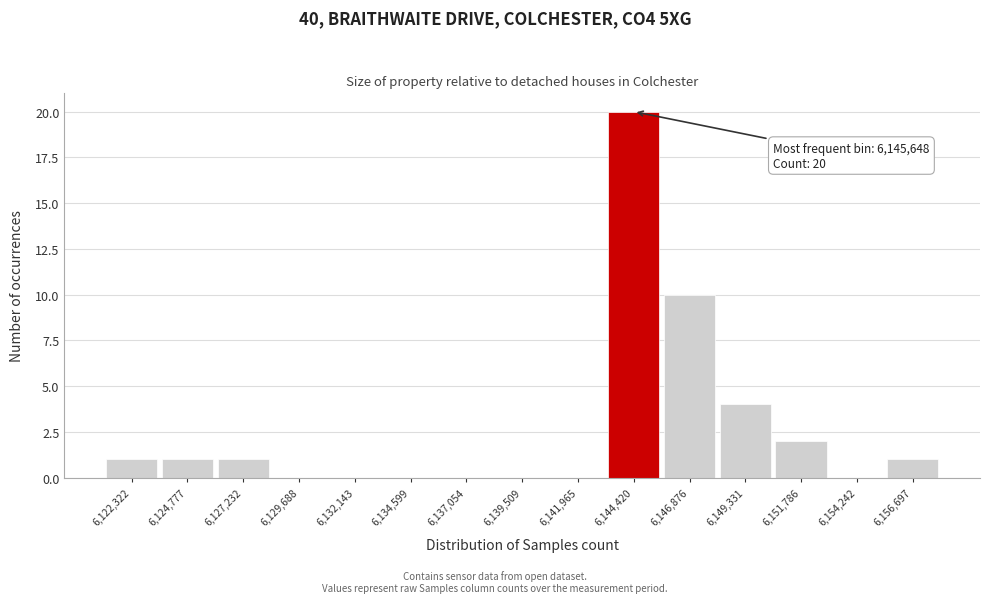

Reading left to right, what are all the values shown in this chart?

6,122,322=1	6,124,777=1	6,127,232=1	6,129,688=0	6,132,143=0	6,134,599=0	6,137,054=0	6,139,509=0	6,141,965=0	6,144,420=20	6,146,876=10	6,149,331=4	6,151,786=2	6,154,242=0	6,156,697=1